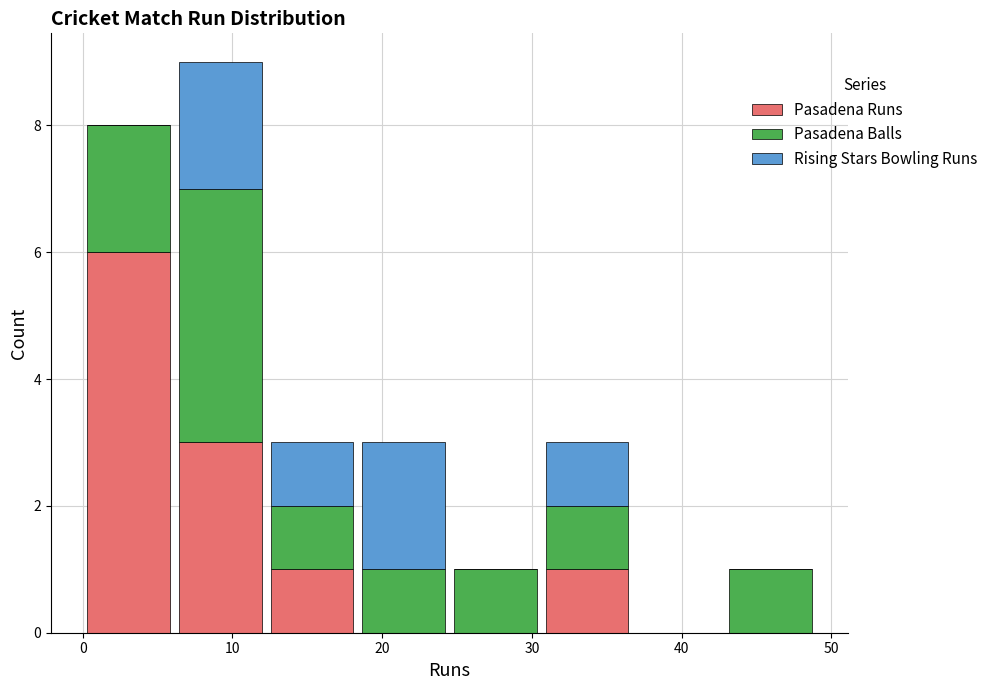

Reading left to right, transcribe this chart: for each stacked bar, give the range it covers on the x-axis and its total height. Neither the bar edges nor the heights are printed on the chart, so give them approximately, as read against the axes.

0 to 6: 8
6 to 12: 9
12 to 18: 3
18 to 25: 3
25 to 31: 1
31 to 37: 3
37 to 43: 0
43 to 49: 1